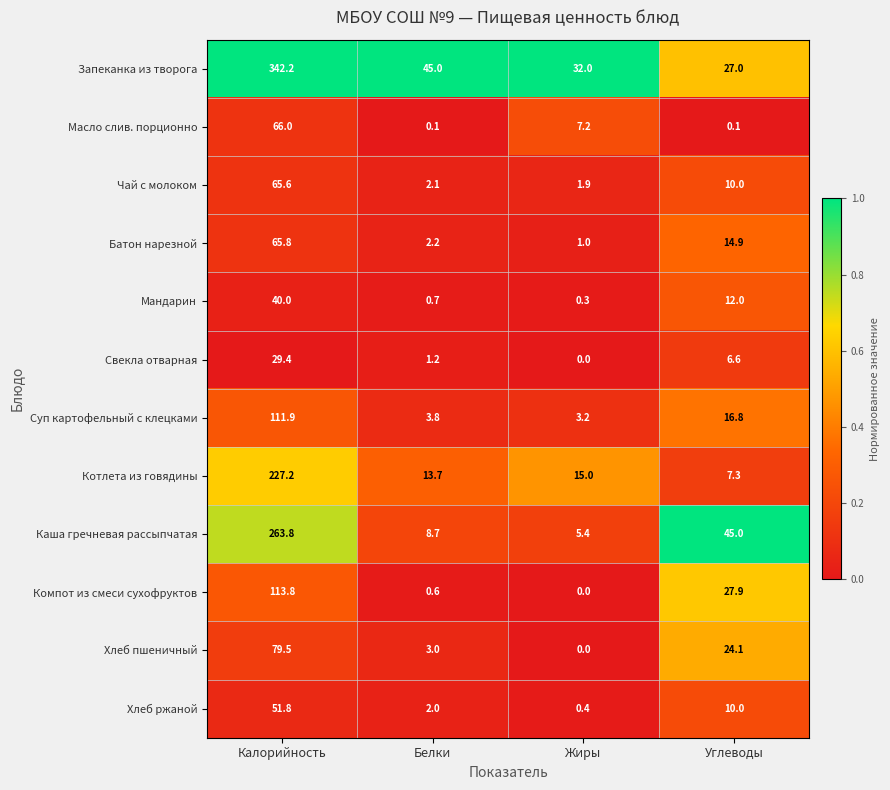

Rank the series by their maximum value, from lowest to highest.

Свекла отварная, Мандарин, Хлеб ржаной, Чай с молоком, Батон нарезной, Масло слив. порционно, Хлеб пшеничный, Суп картофельный с клецками, Компот из смеси сухофруктов, Котлета из говядины, Каша гречневая рассыпчатая, Запеканка из творога